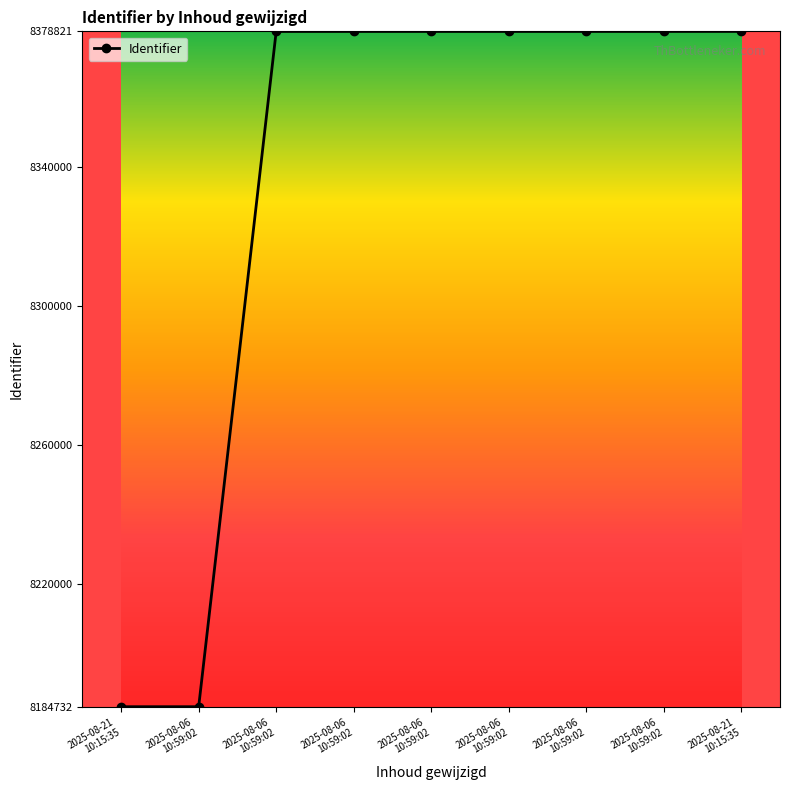

Which category has the lowest value across all series?

2025-08-21 10:15:35